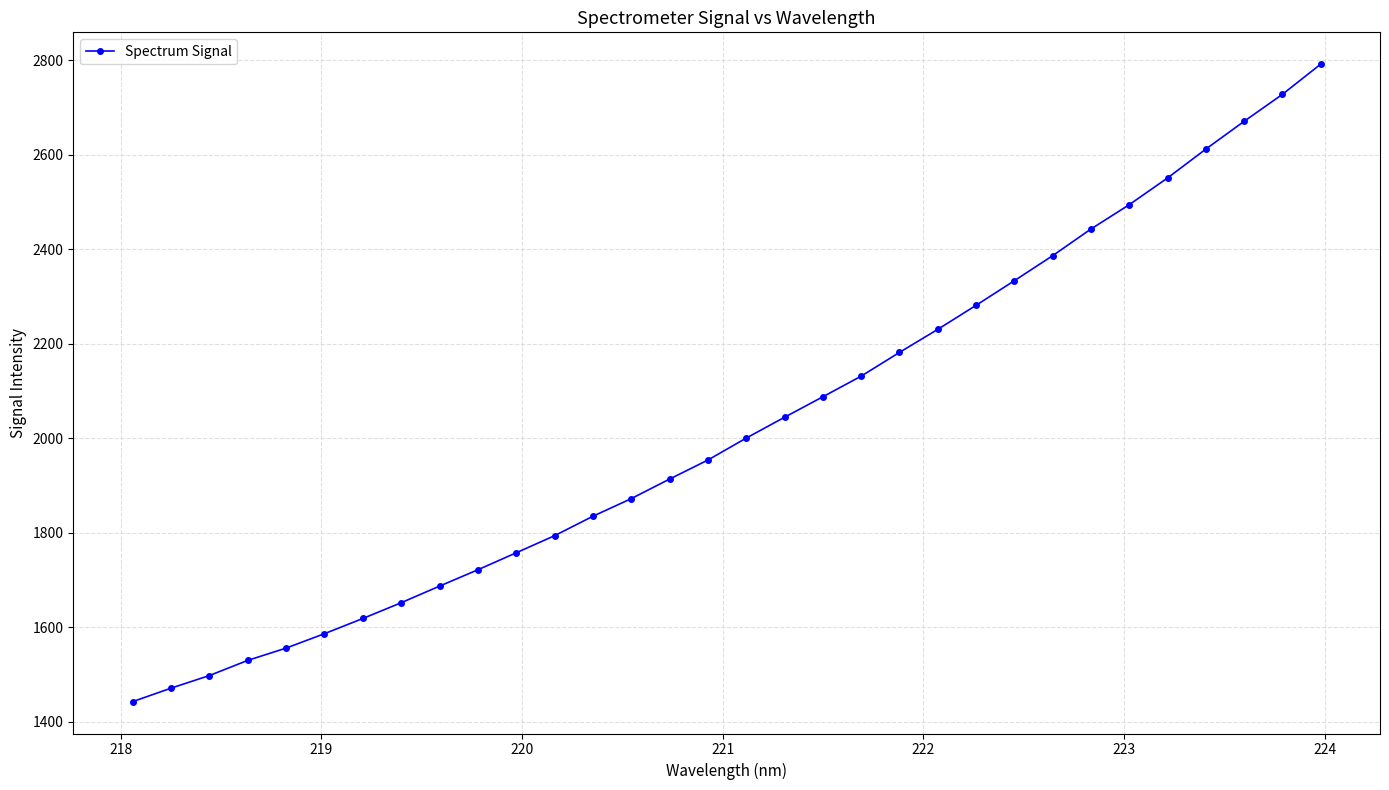

True or false: there are more than 2 points higher than both neighbors.

False